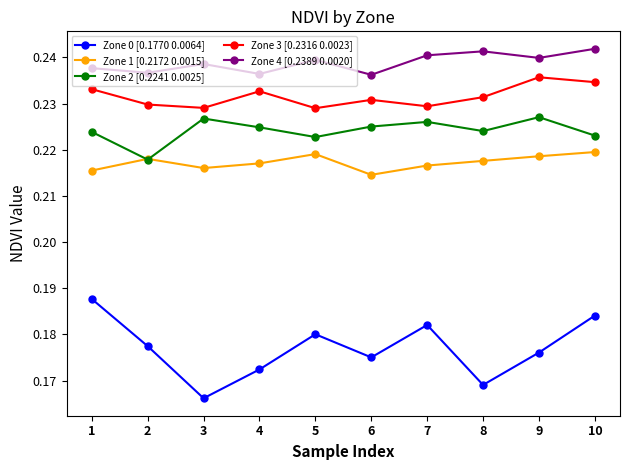

Which series has the widest spread of values?

Zone 0 [0.1770 0.0064]